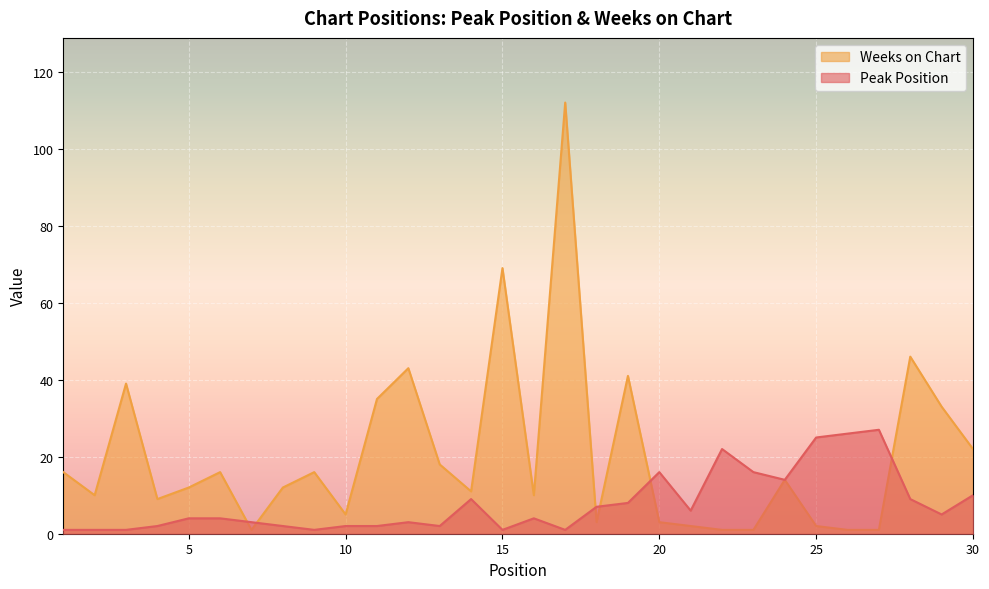

Rank the categories by Weeks on Chart value from lowest to highest.

7, 22, 23, 26, 27, 21, 25, 18, 20, 10, 4, 2, 16, 14, 5, 8, 24, 1, 6, 9, 13, 30, 29, 11, 3, 19, 12, 28, 15, 17